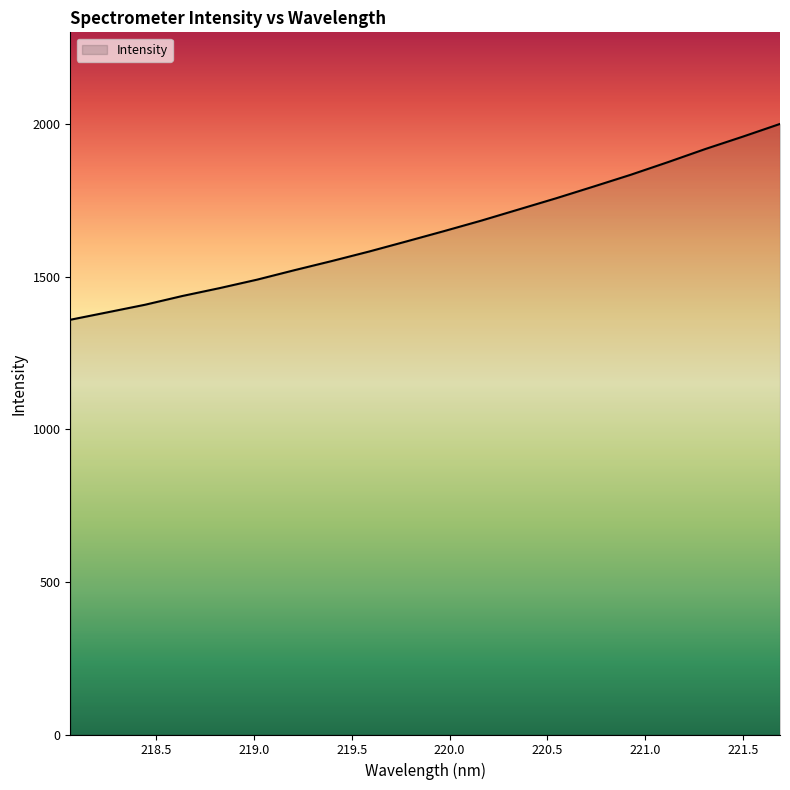

What is the minimum value shown in the chart?

1359.1